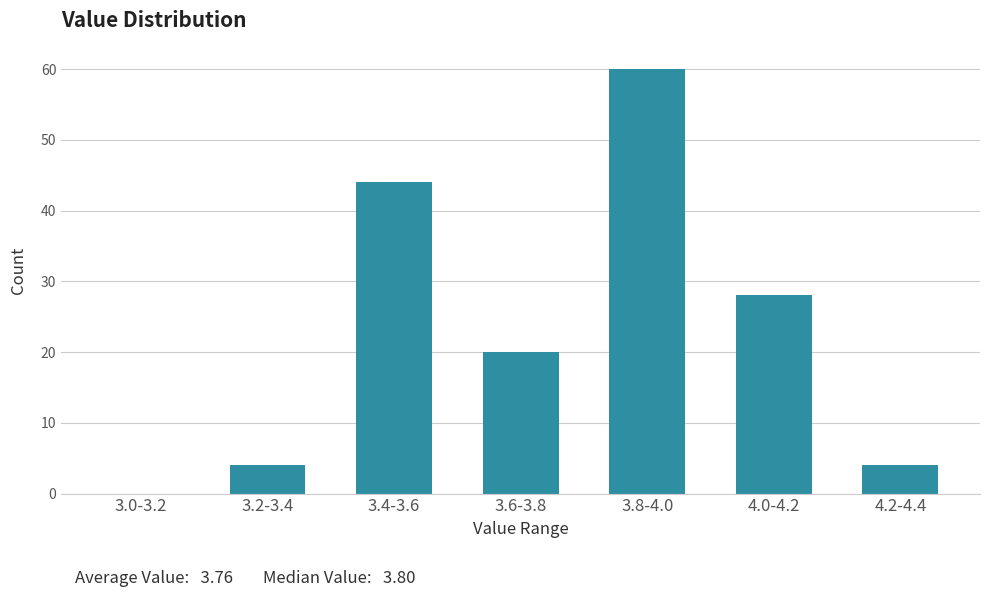

Reading left to right, extract all data points from this chart.

3.0-3.2=0	3.2-3.4=4	3.4-3.6=44	3.6-3.8=20	3.8-4.0=60	4.0-4.2=28	4.2-4.4=4